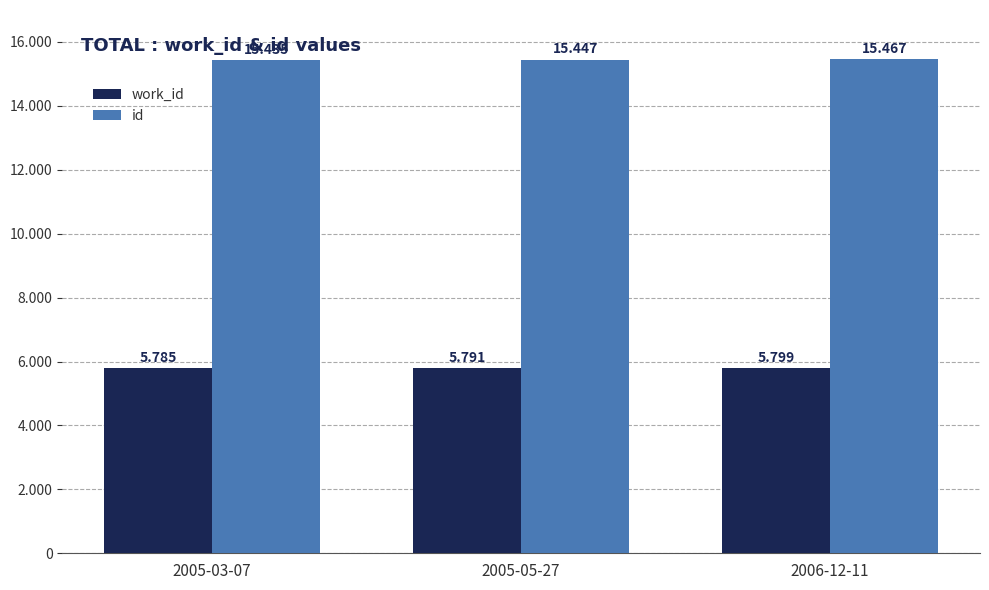

Reading left to right, transcribe all the data shown in this chart.

work_id: 5785	5791	5799
id: 15435	15447	15467